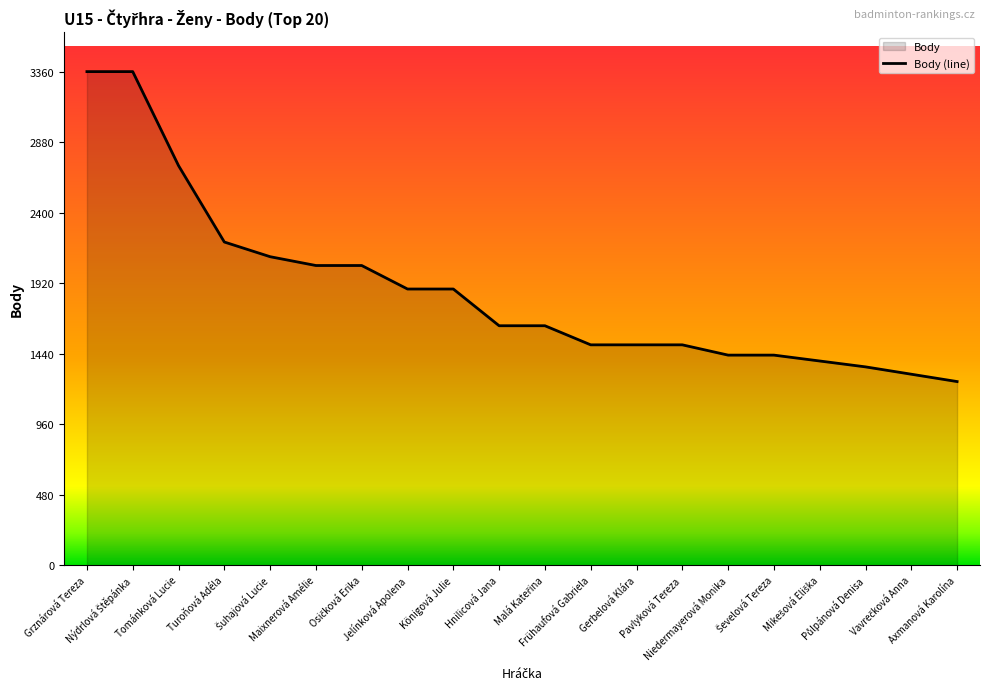

Which label corresponds to the smallest value in the chart?

Axmanová Karolína